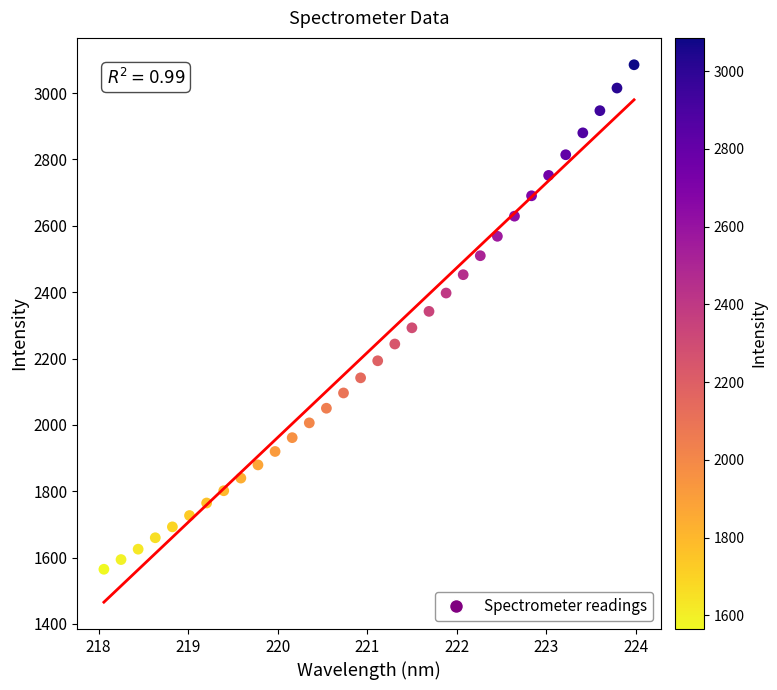

What is the range of Y values (max minus min)?

1520.5